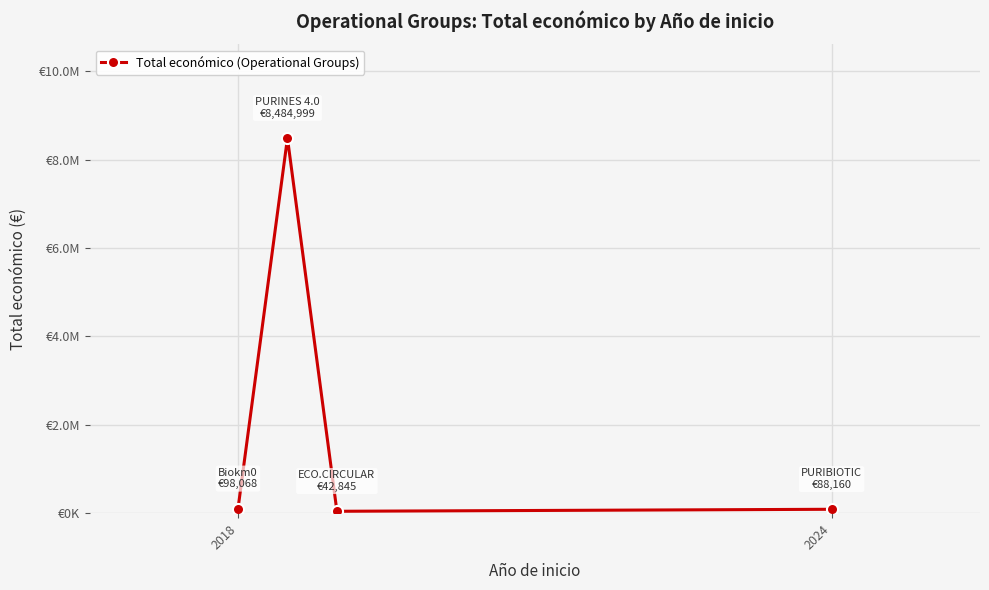

What is the sum of all values?

8714072